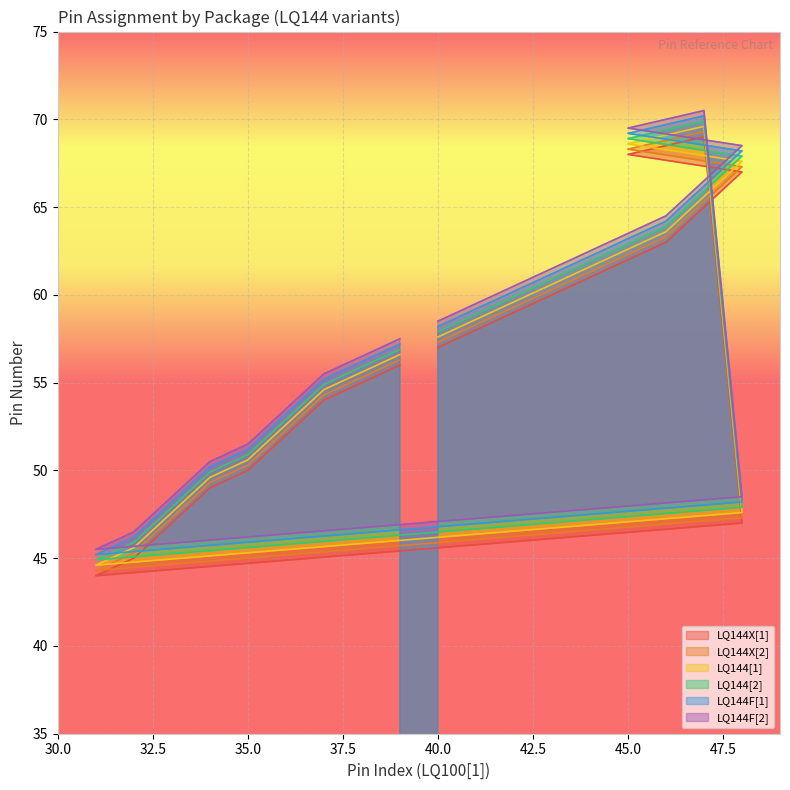

Reading left to right, what are all the values shown in this chart?

LQ144X[1]: 57.0	58.0	59.0	60.0	61.0	62.0	63.0	65.0	67.0	68.0	69.0	47.0	44.0	45.0	49.0	50.0	52.0	54.0	55.0	56.0
LQ144X[2]: 57.3	58.3	59.3	60.3	61.3	62.3	63.3	65.3	67.3	68.3	69.3	47.3	44.3	45.3	49.3	50.3	52.3	54.3	55.3	56.3
LQ144[1]: 57.6	58.6	59.6	60.6	61.6	62.6	63.6	65.6	67.6	68.6	69.6	47.6	44.6	45.6	49.6	50.6	52.6	54.6	55.6	56.6
LQ144[2]: 57.9	58.9	59.9	60.9	61.9	62.9	63.9	65.9	67.9	68.9	69.9	47.9	44.9	45.9	49.9	50.9	52.9	54.9	55.9	56.9
LQ144F[1]: 58.2	59.2	60.2	61.2	62.2	63.2	64.2	66.2	68.2	69.2	70.2	48.2	45.2	46.2	50.2	51.2	53.2	55.2	56.2	57.2
LQ144F[2]: 58.5	59.5	60.5	61.5	62.5	63.5	64.5	66.5	68.5	69.5	70.5	48.5	45.5	46.5	50.5	51.5	53.5	55.5	56.5	57.5